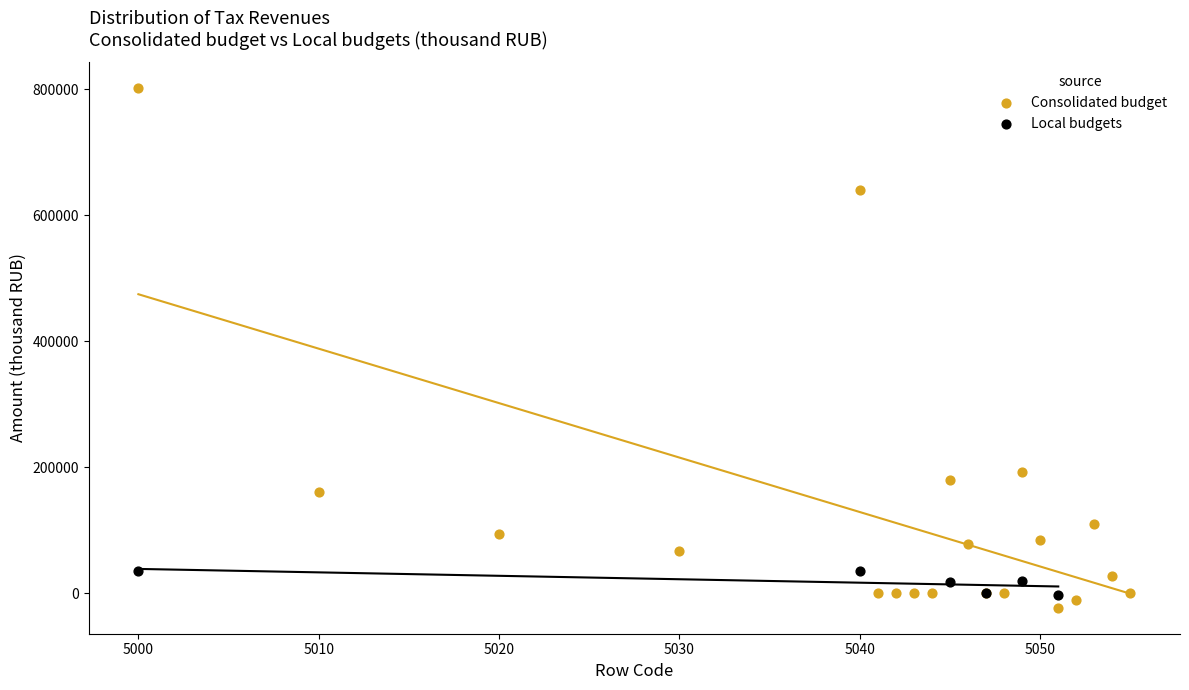

Which series reaches the maximum Y coordinate?

Consolidated budget